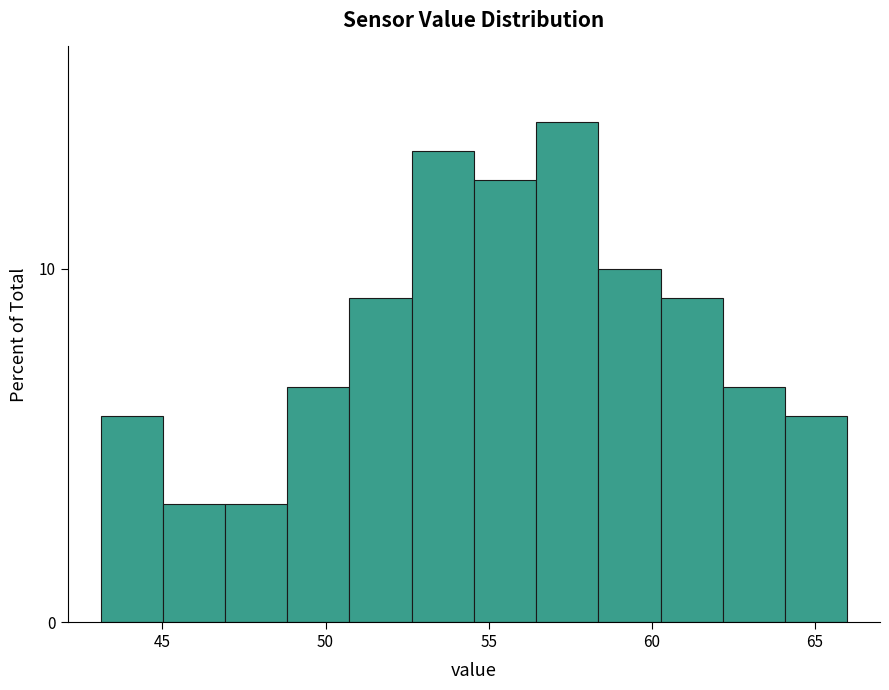

Around what value on the x-axis is the tallest bar? Give the approximate position of its centre, as read against the axis.

57.5